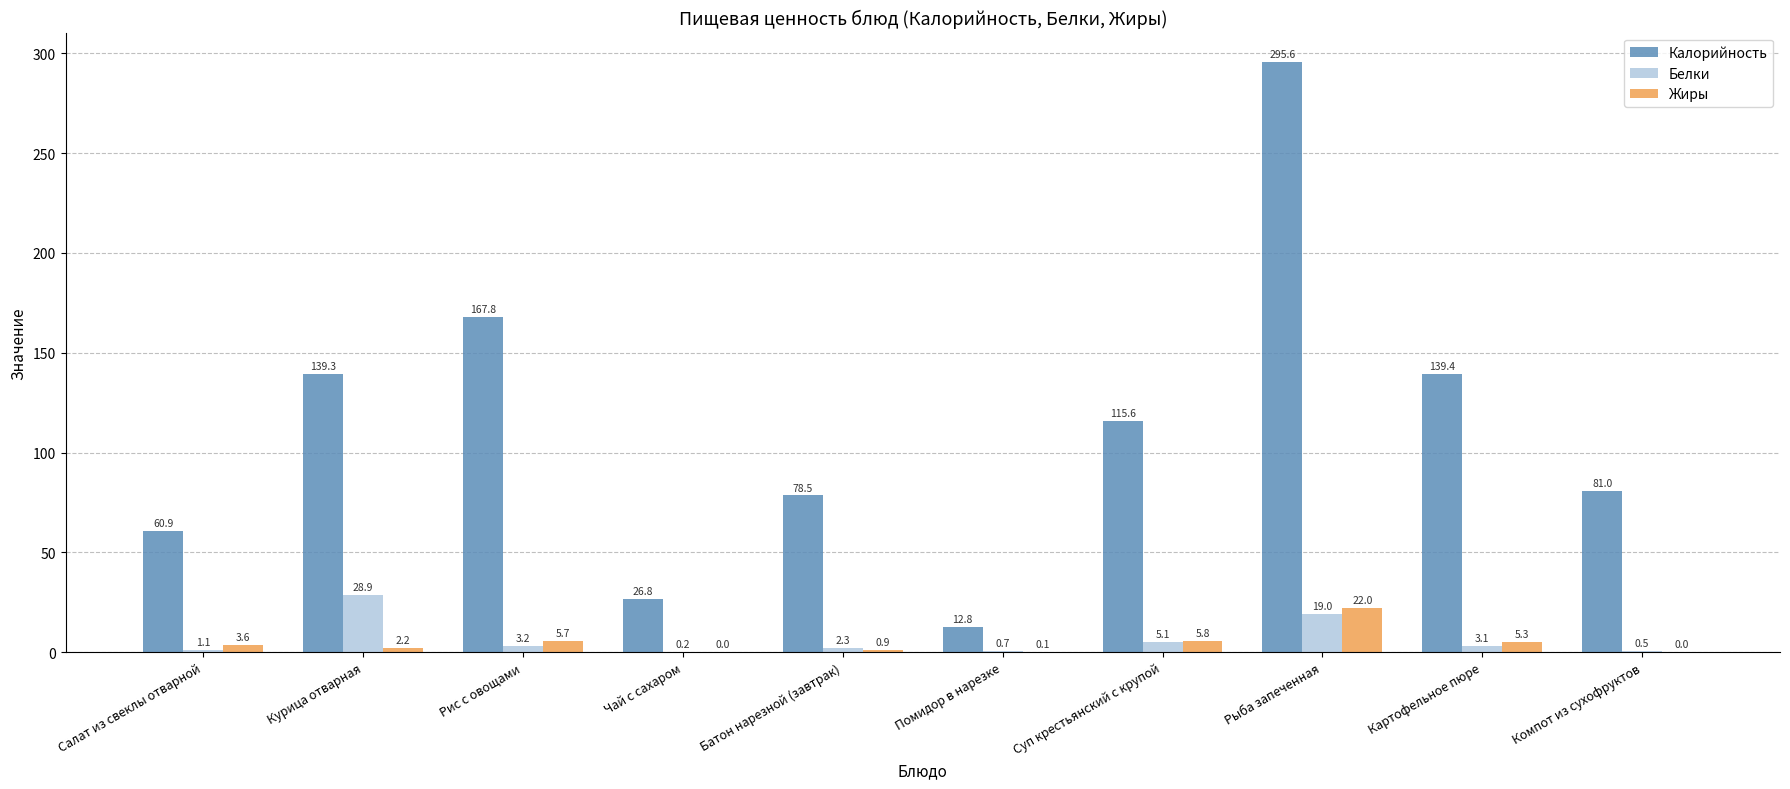

The Калорийность series shows 78.5 at Батон нарезной (завтрак). True or false?

True